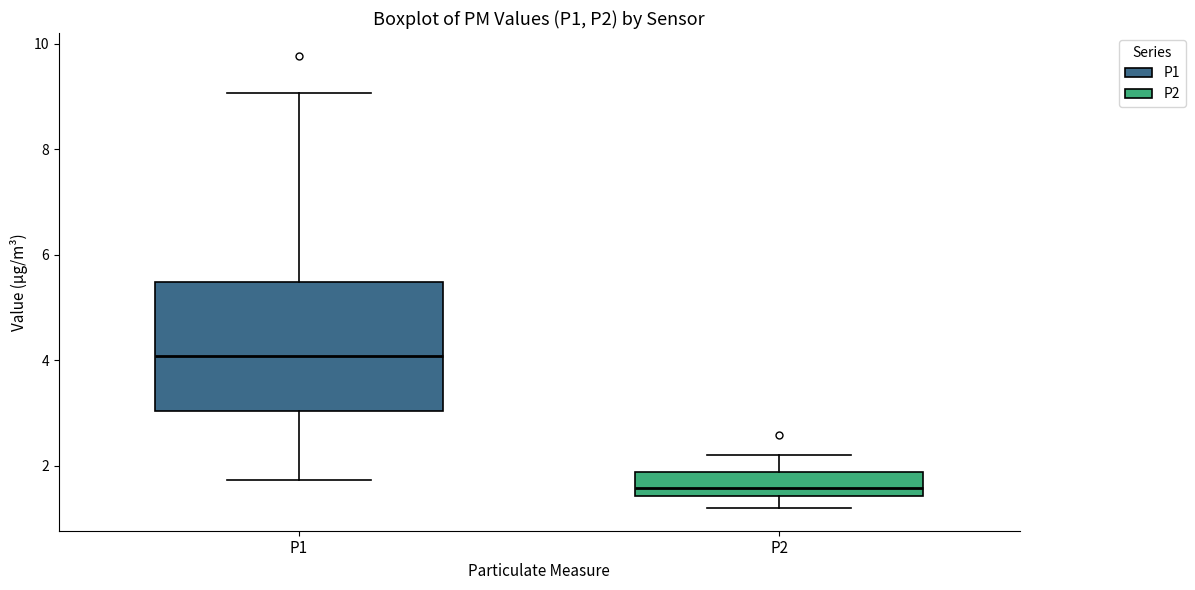

Comparing the boxes themselves (not the whiskers), which one is the tallest?

P1